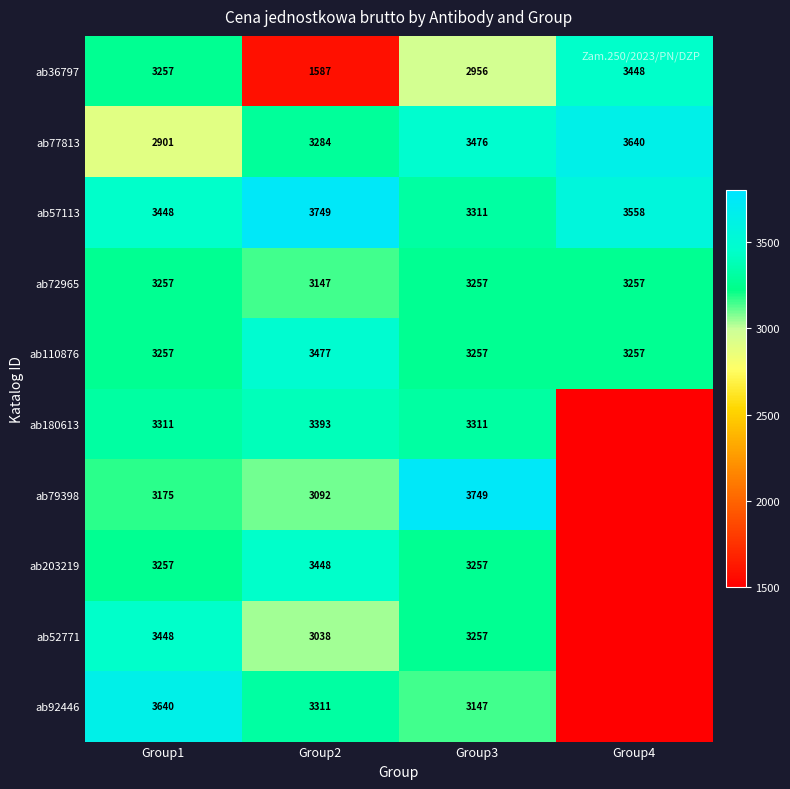

Rank the series at Group2 from highest to lowest value.

ab57113, ab110876, ab203219, ab180613, ab92446, ab77813, ab72965, ab79398, ab52771, ab36797